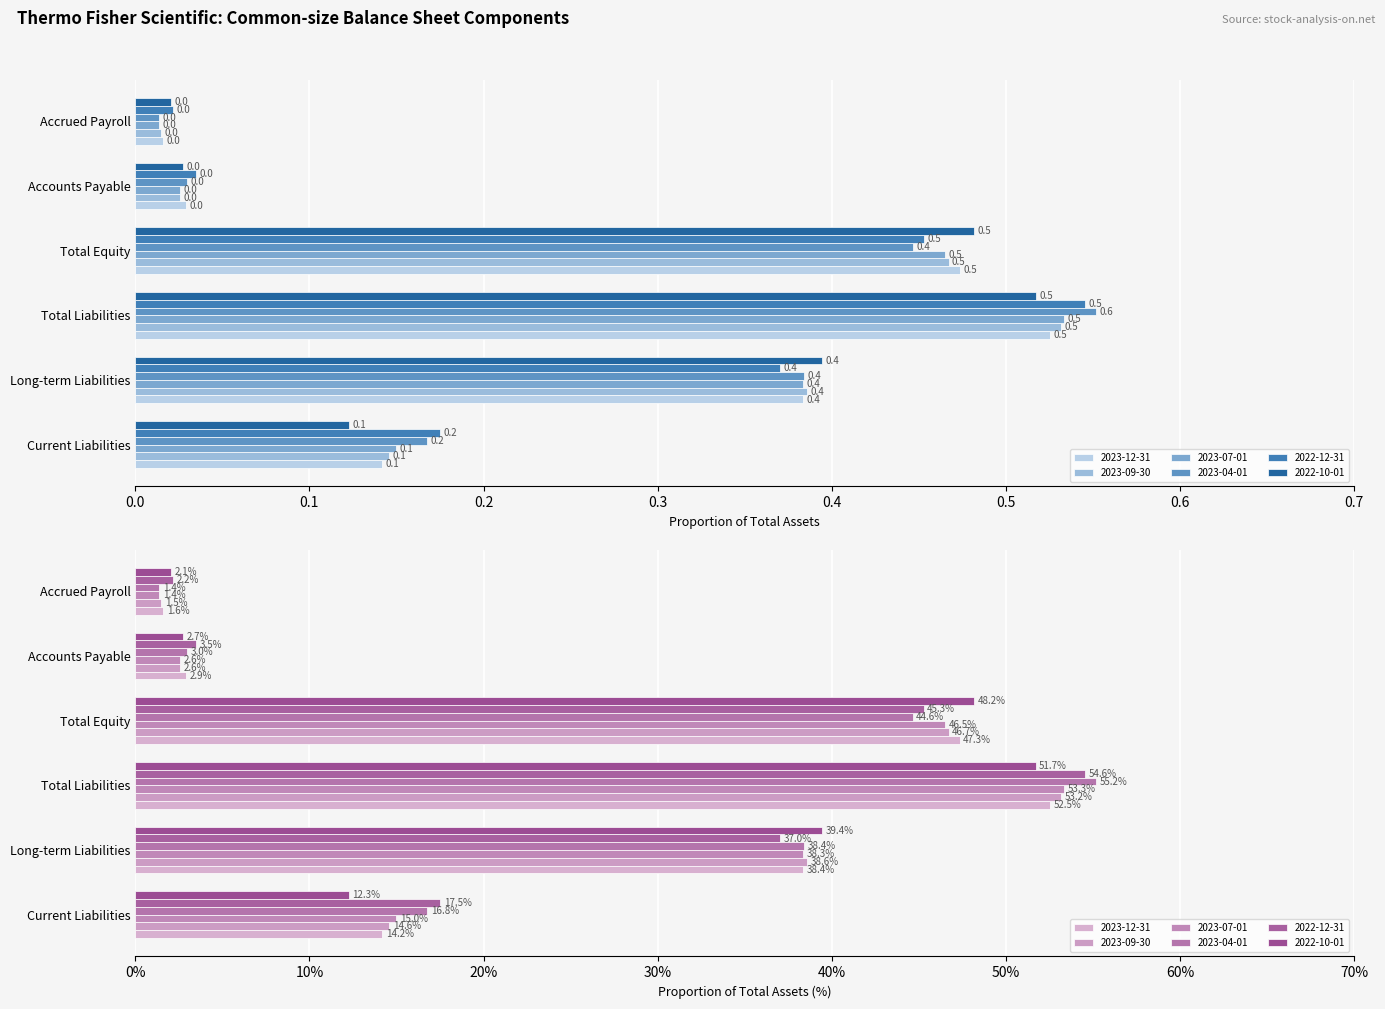

Reading left to right, extract all data points from this chart.

2023-12-31: 0.1	0.4	0.5	0.5	0.0	0.0
2023-09-30: 0.1	0.4	0.5	0.5	0.0	0.0
2023-07-01: 0.1	0.4	0.5	0.5	0.0	0.0
2023-04-01: 0.2	0.4	0.6	0.4	0.0	0.0
2022-12-31: 0.2	0.4	0.5	0.5	0.0	0.0
2022-10-01: 0.1	0.4	0.5	0.5	0.0	0.0